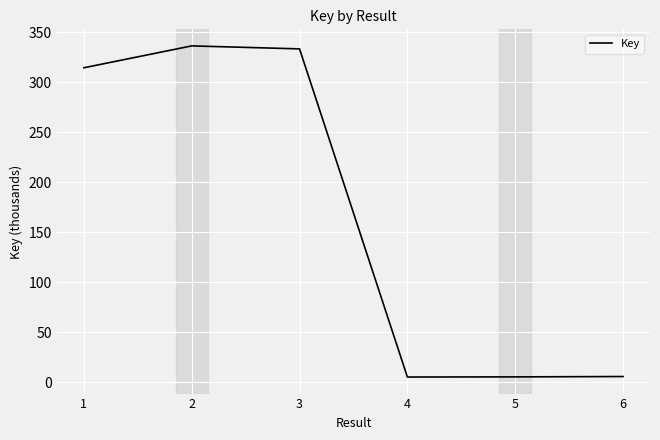

What is the maximum value shown in the chart?

336.2